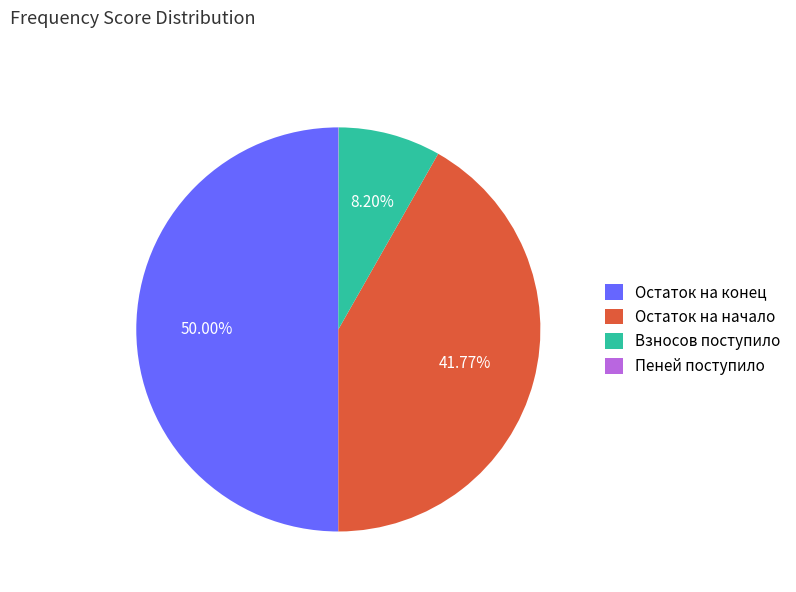

What is the largest slice in the pie chart?

Остаток на конец